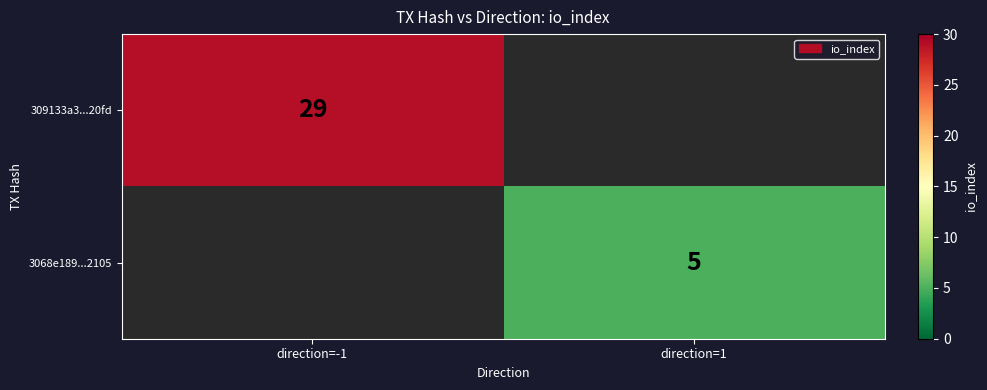

How many series are shown in this chart?

2